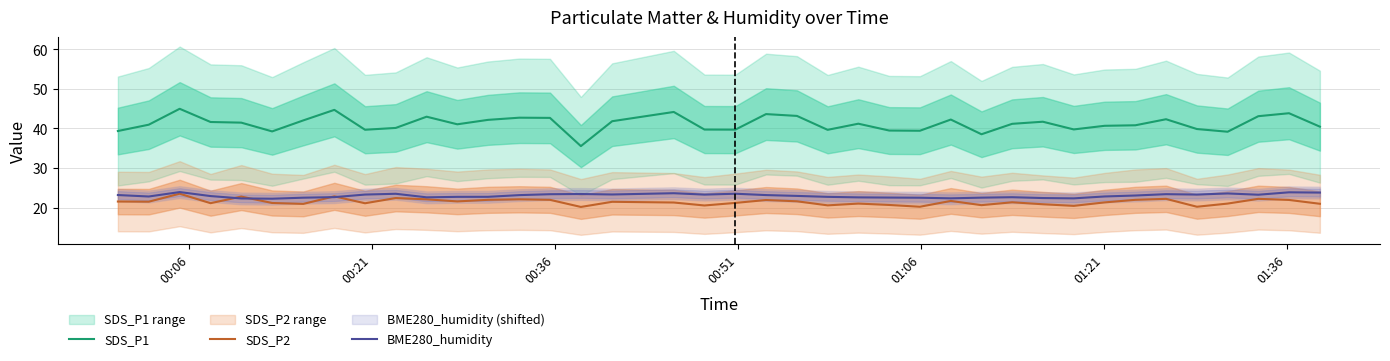

True or false: SDS_P2 and SDS_P1 intersect in this chart.

False